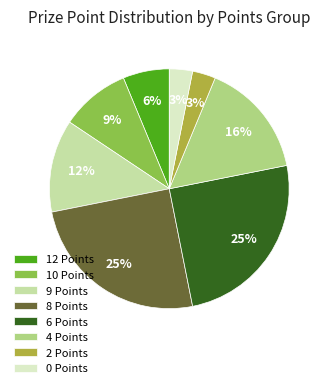

Approximately how many times larger is the value at 10 Points compared to 0 Points?

3.0